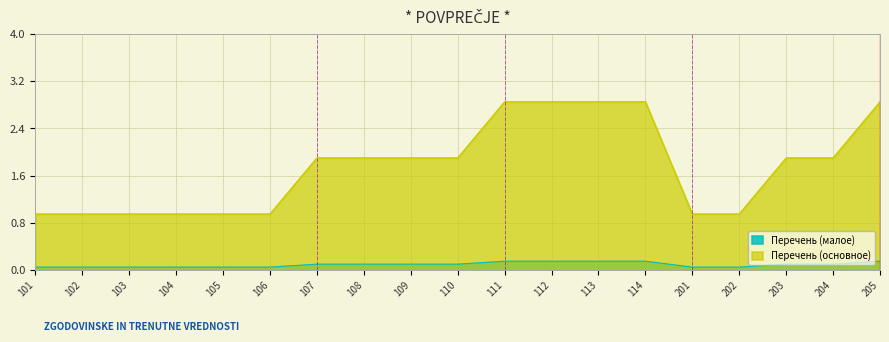

What is the change in value from 203 to 205?

+0.1